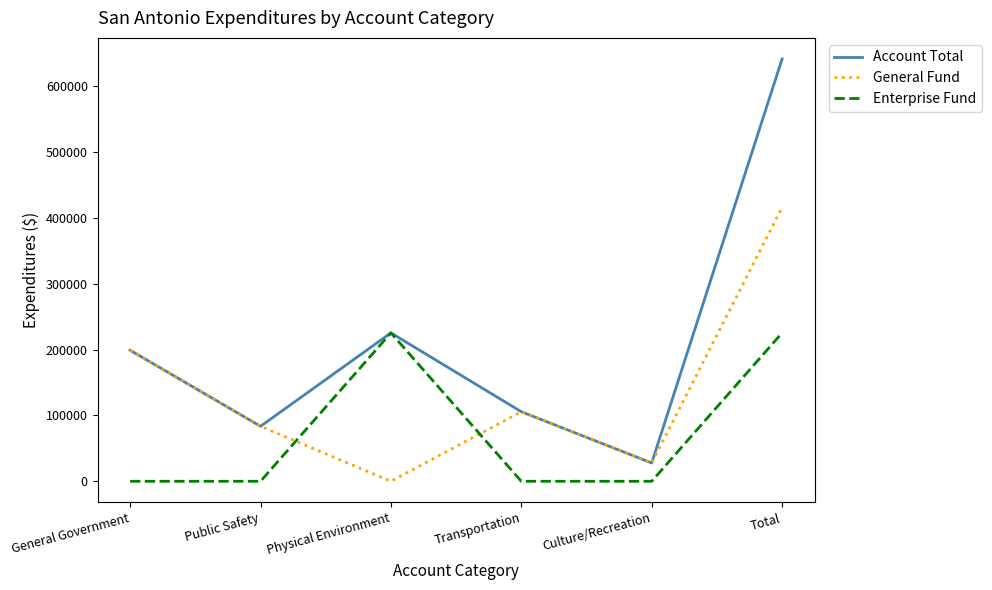

True or false: Account Total has a value of 148393 at Public Safety.

False